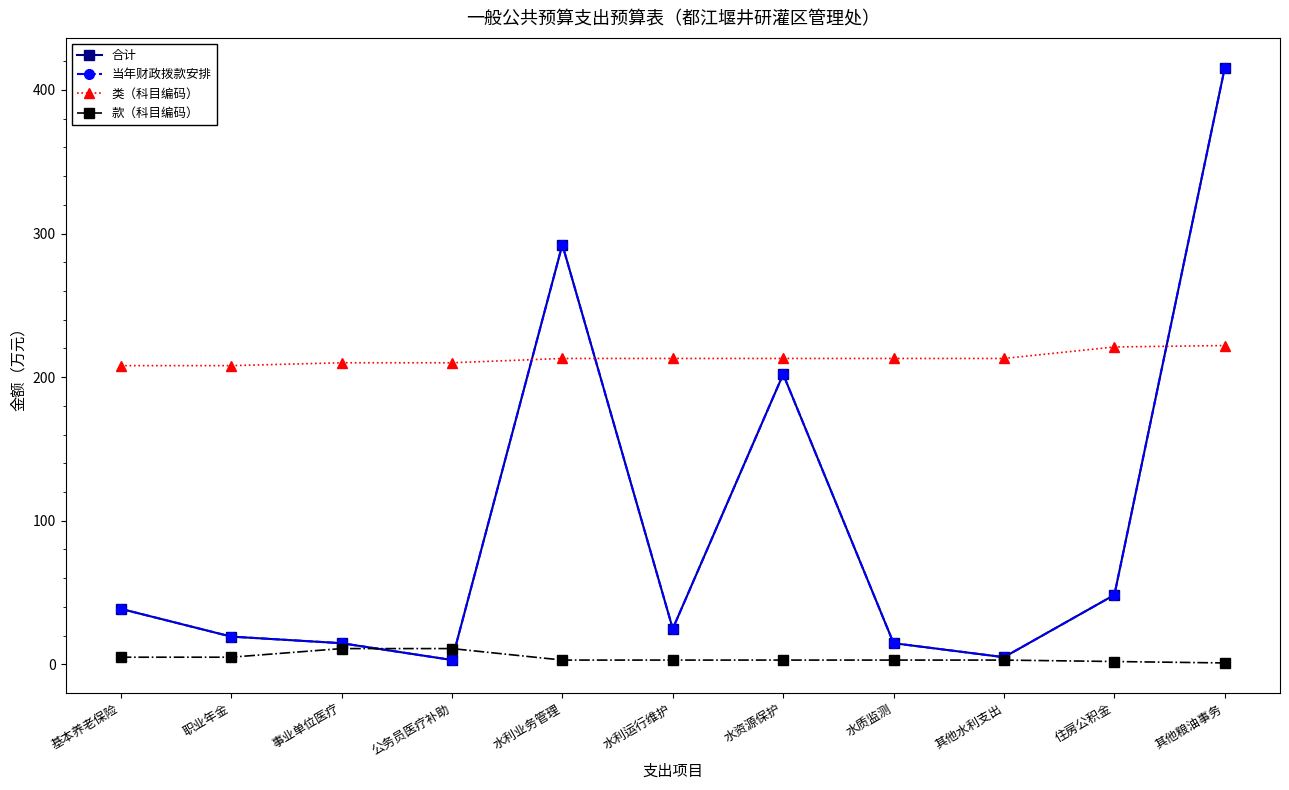

At which category does the chart reach its minimum across all series?

其他粮油事务